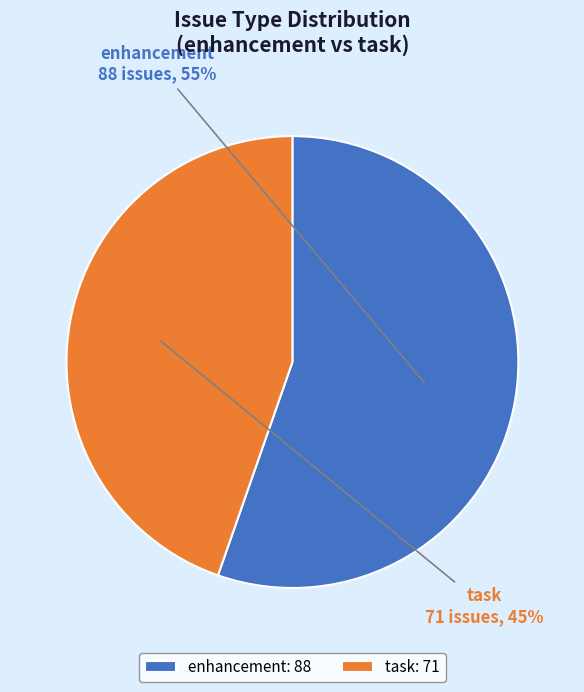

Combined, do enhancement and task account for over 50%?

Yes